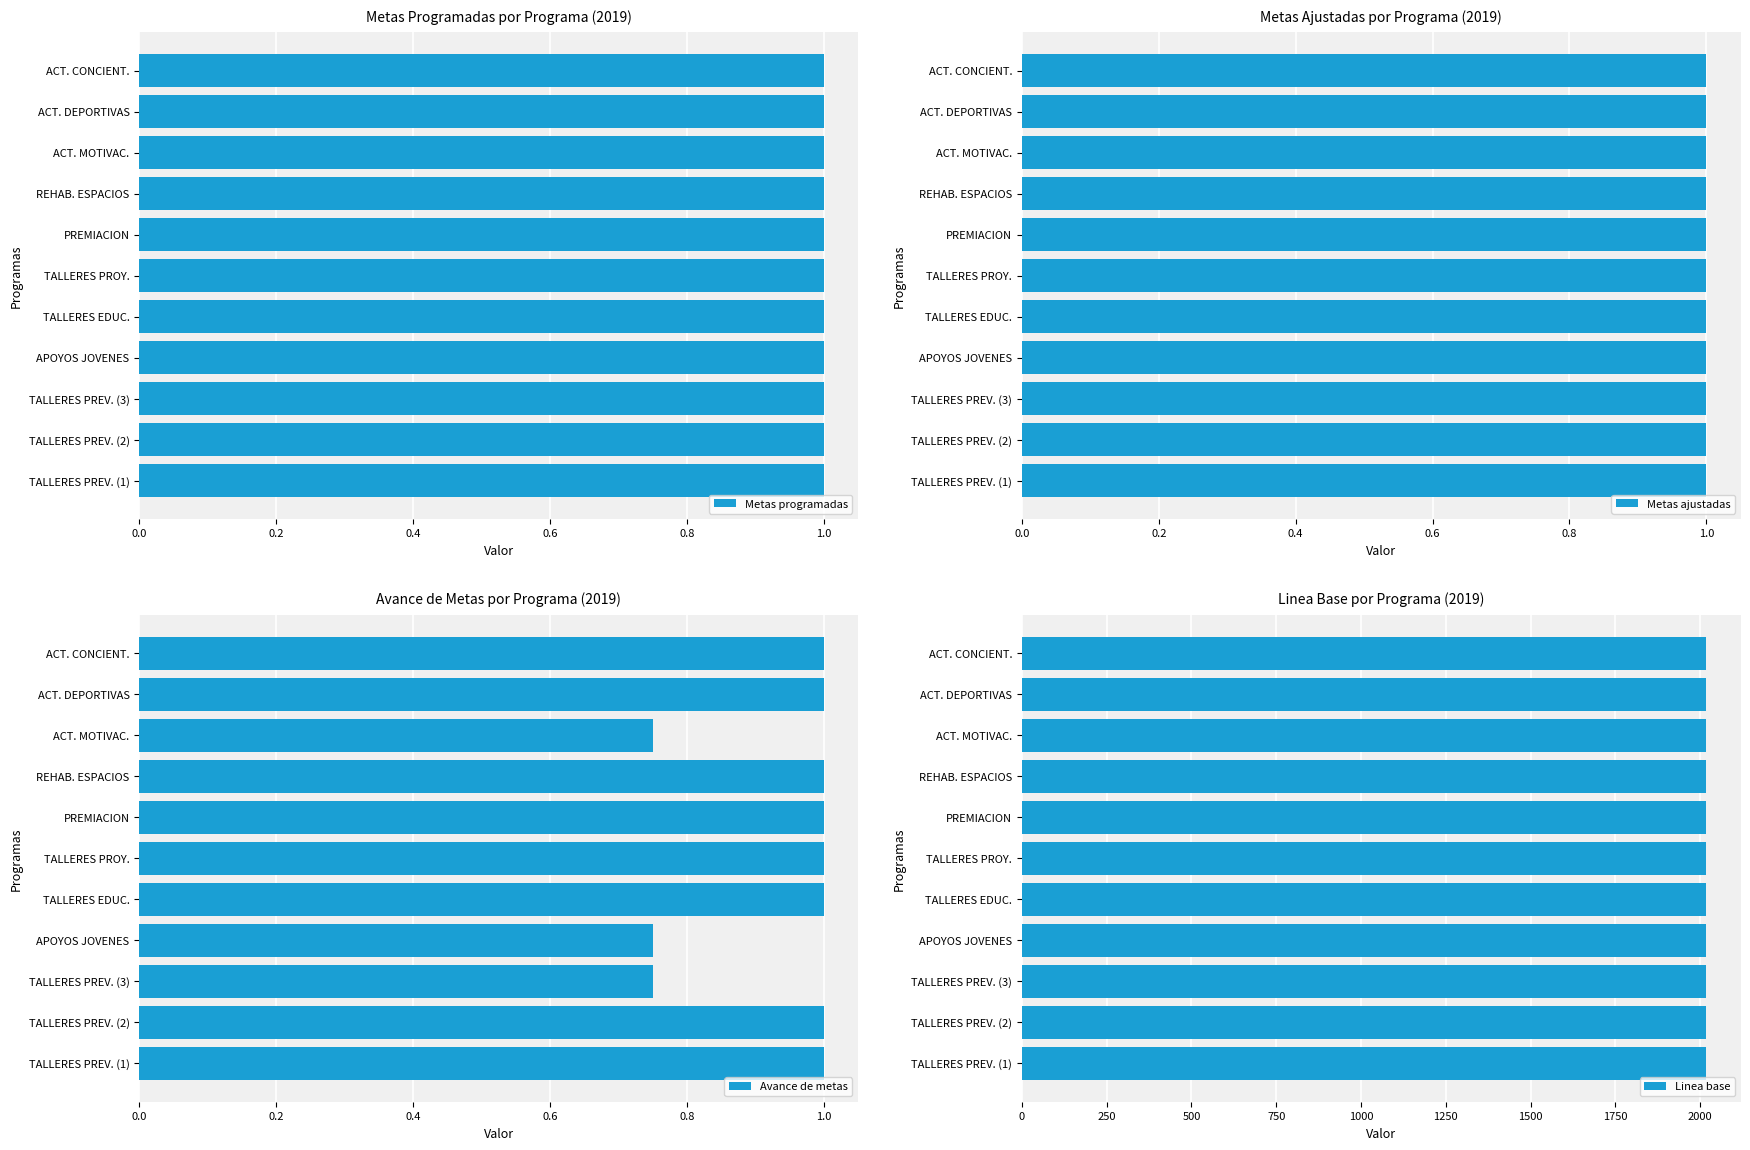

True or false: Avance de metas has a value of 0.2 at APOYOS JOVENES.

False